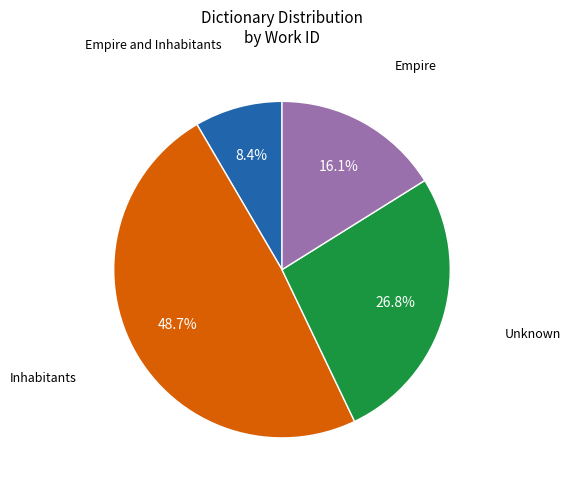

What is the total percentage of Empire and Inhabitants and Inhabitants?

57.1%